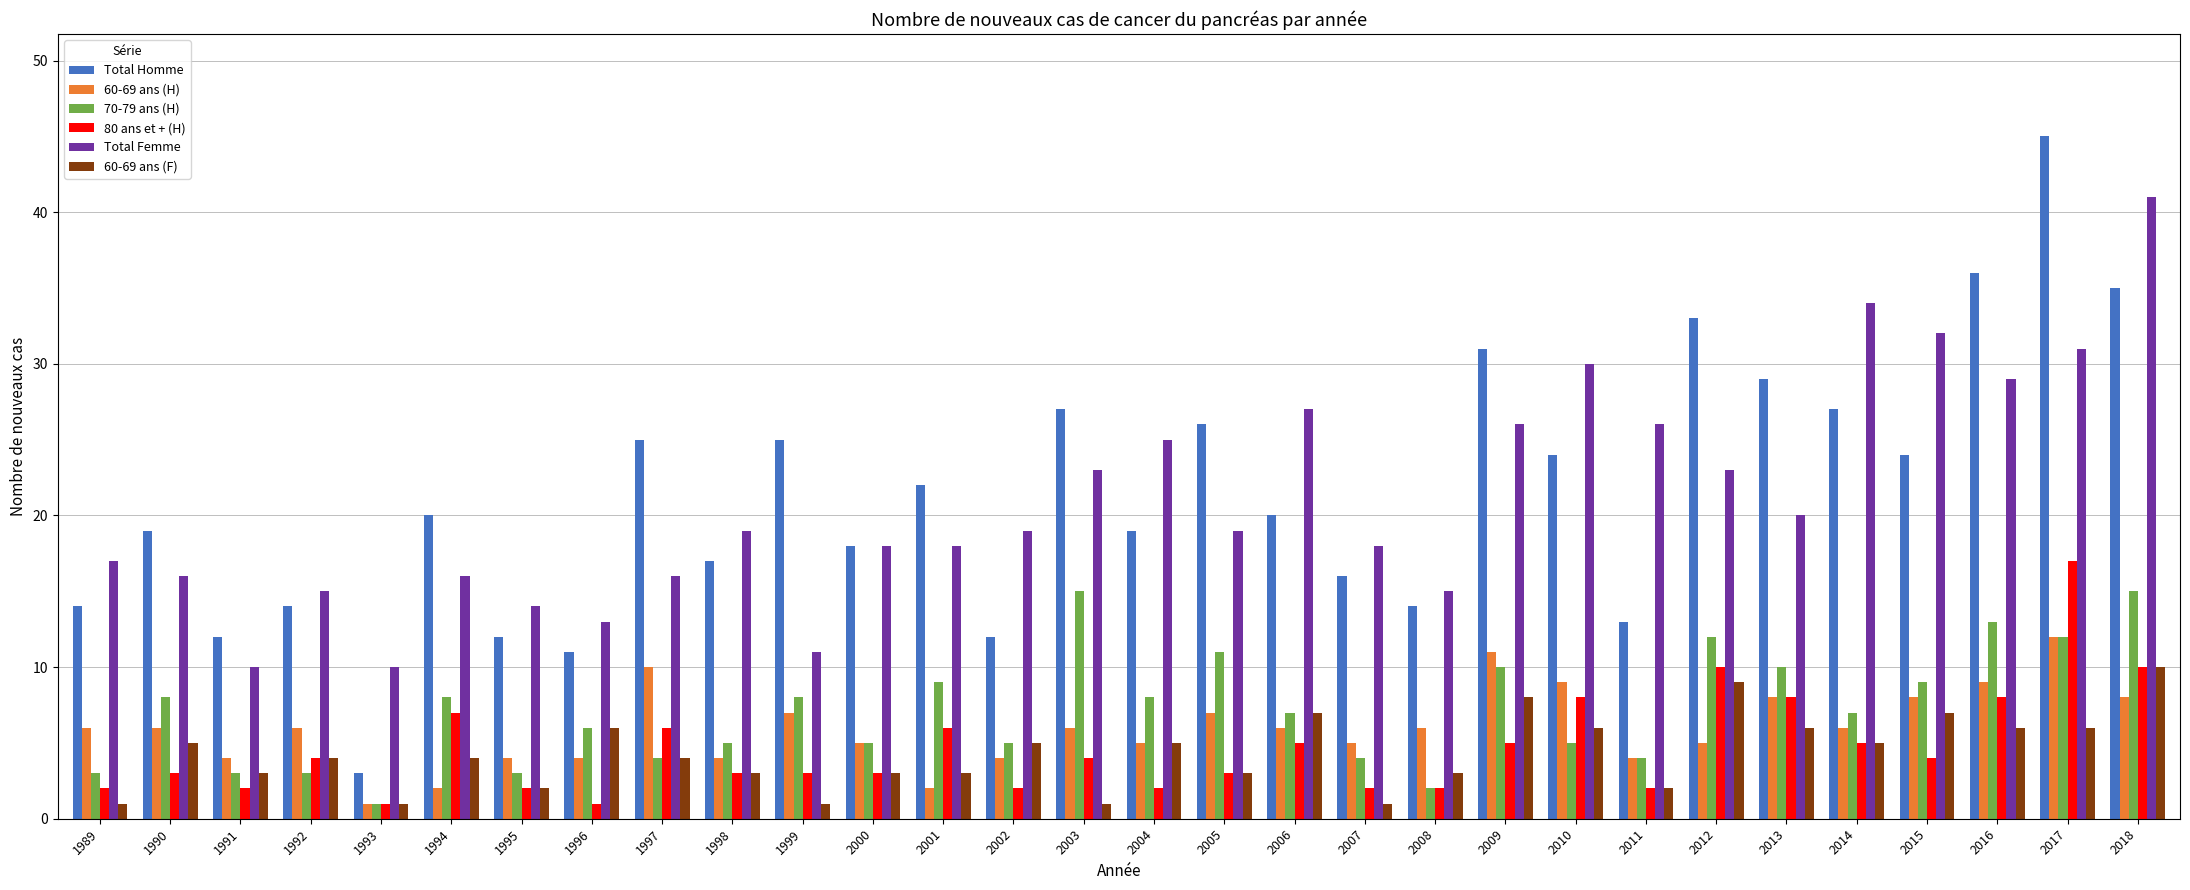

Which series has the widest spread of values?

Total Homme